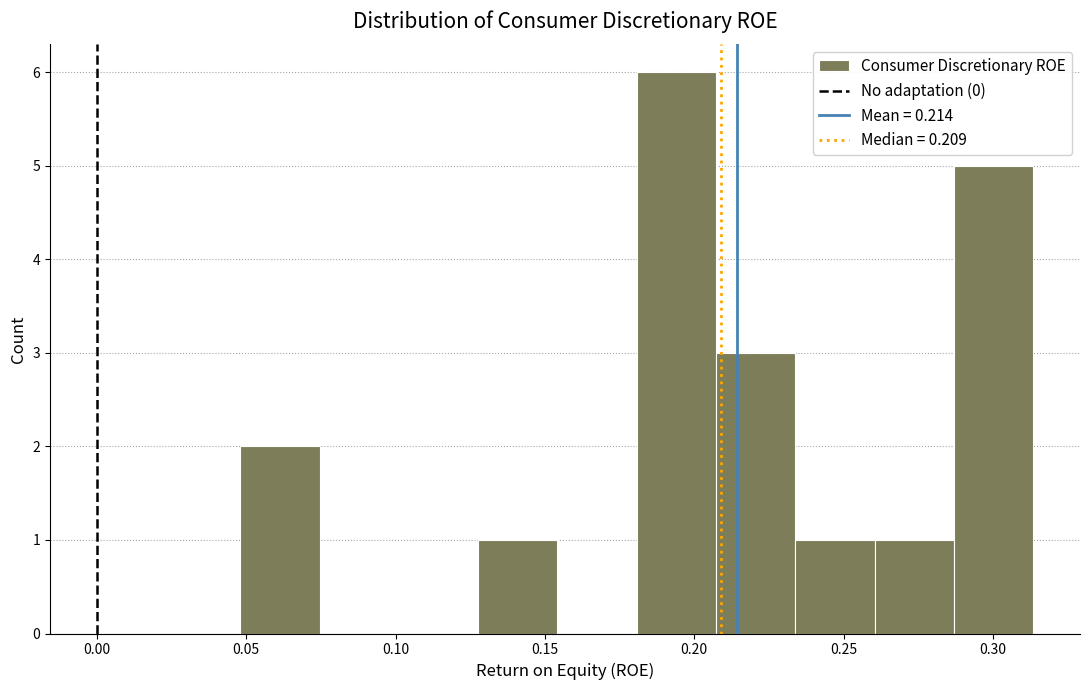

Reading left to right, transcribe this chart: for each bar, give the range it covers on the x-axis and its height. Neither the bar edges nor the heights are printed on the chart, so give them approximately, as read against the axes.

0.050 to 0.075: 2
0.075 to 0.100: 0
0.100 to 0.130: 0
0.130 to 0.155: 1
0.155 to 0.180: 0
0.180 to 0.205: 6
0.205 to 0.235: 3
0.235 to 0.260: 1
0.260 to 0.285: 1
0.285 to 0.315: 5